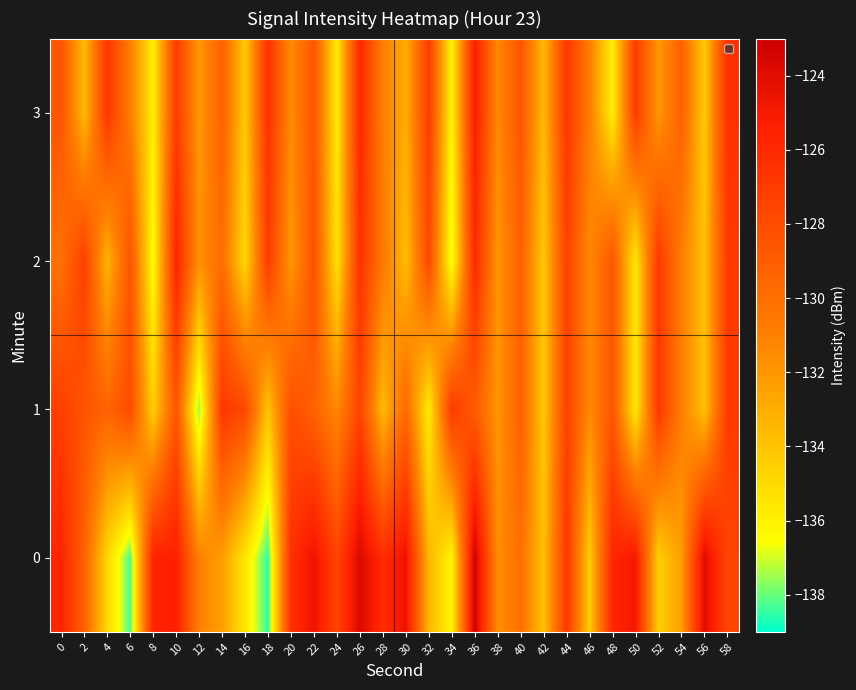

Reading left to right, transcribe all the data shown in this chart.

0: 0=-125.7	2=-129.3	4=-134.9	6=-138.4	8=-125.6	10=-125.4	12=-131.0	14=-132.4	16=-135.6	18=-138.6	20=-126.4	22=-124.6	24=-127.5	26=-123.8	28=-126.2	30=-124.5	32=-133.4	34=-136.2	36=-123.2	38=-131.6	40=-130.1	42=-133.9	44=-126.8	46=-134.4	48=-125.7	50=-124.9	52=-134.5	54=-132.3	56=-124.0	58=-127.6
1: 0=-127.2	2=-128.5	4=-129.4	6=-128.0	8=-134.5	10=-128.5	12=-137.7	14=-126.8	16=-127.8	18=-134.0	20=-128.1	22=-129.2	24=-131.3	26=-127.5	28=-133.6	30=-129.7	32=-135.8	34=-126.9	36=-128.9	38=-132.0	40=-129.1	42=-134.2	44=-127.3	46=-131.5	48=-128.6	50=-135.7	52=-126.8	54=-130.9	56=-133.9	58=-127.0
2: 0=-130.1	2=-127.2	4=-133.3	6=-128.4	8=-136.6	10=-125.7	12=-131.8	14=-129.9	16=-134.9	18=-127.0	20=-132.1	22=-128.2	24=-135.3	26=-126.5	28=-130.6	30=-133.7	32=-127.8	34=-136.9	36=-125.9	38=-132.0	40=-129.1	42=-134.2	44=-127.3	46=-131.5	48=-128.6	50=-135.7	52=-126.8	54=-130.9	56=-133.9	58=-127.0
3: 0=-128.5	2=-133.6	4=-126.7	6=-130.8	8=-135.9	10=-127.0	12=-132.1	14=-129.2	16=-134.3	18=-126.4	20=-131.5	22=-128.6	24=-135.7	26=-125.8	28=-130.9	30=-133.0	32=-127.1	34=-136.2	36=-125.3	38=-131.4	40=-128.5	42=-133.6	44=-126.7	46=-130.8	48=-135.9	50=-127.0	52=-132.1	54=-129.2	56=-134.3	58=-126.4